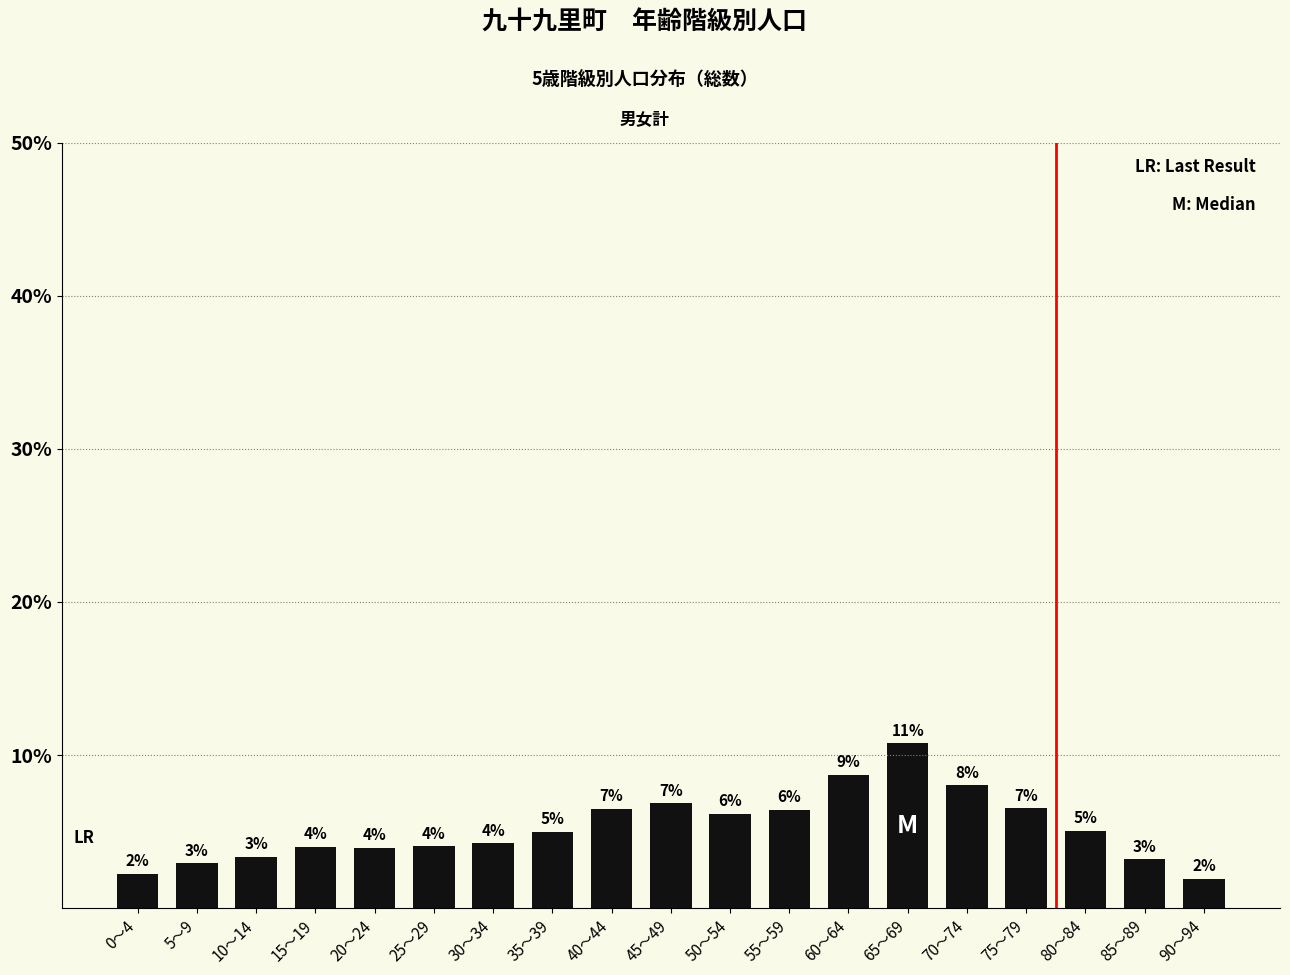

How many bars are there in total?

19